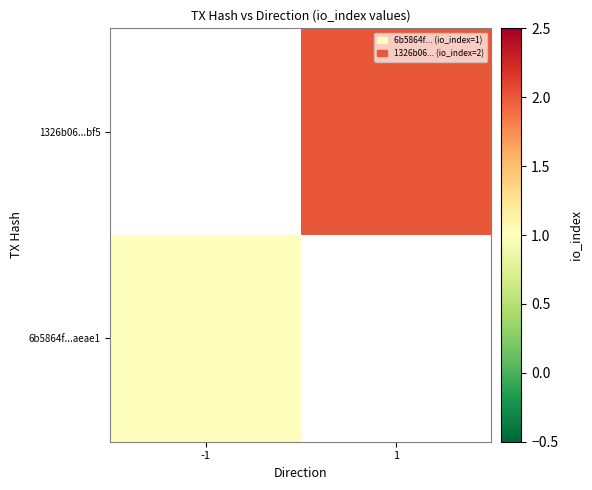

What is the smallest value displayed?

1.0